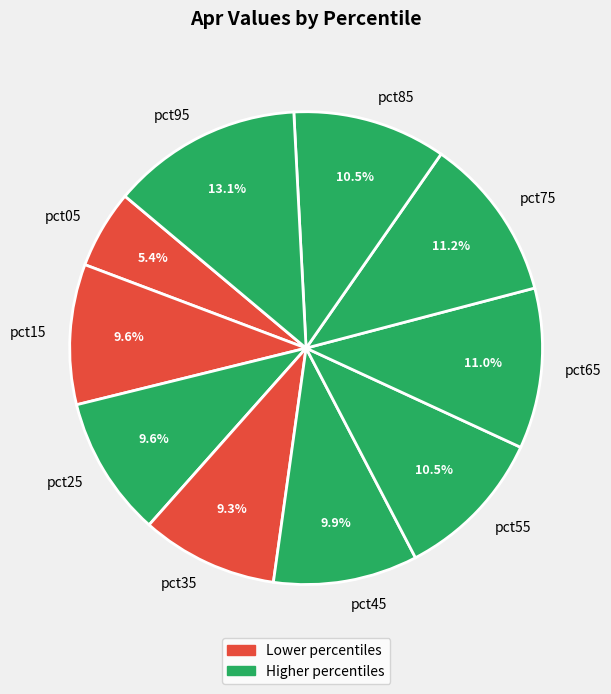

What is the largest slice in the pie chart?

pct95